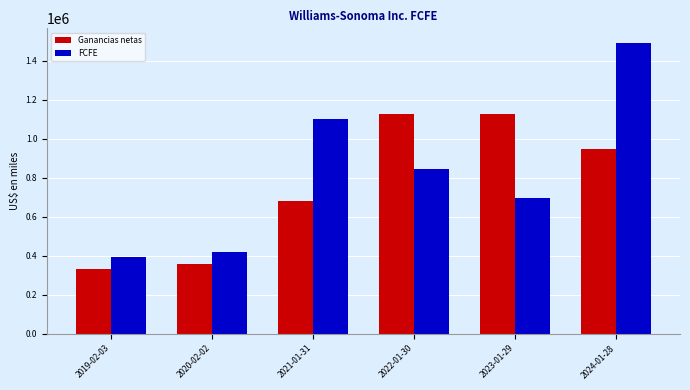

What is the label of the 5th bar from the right?

2020-02-02